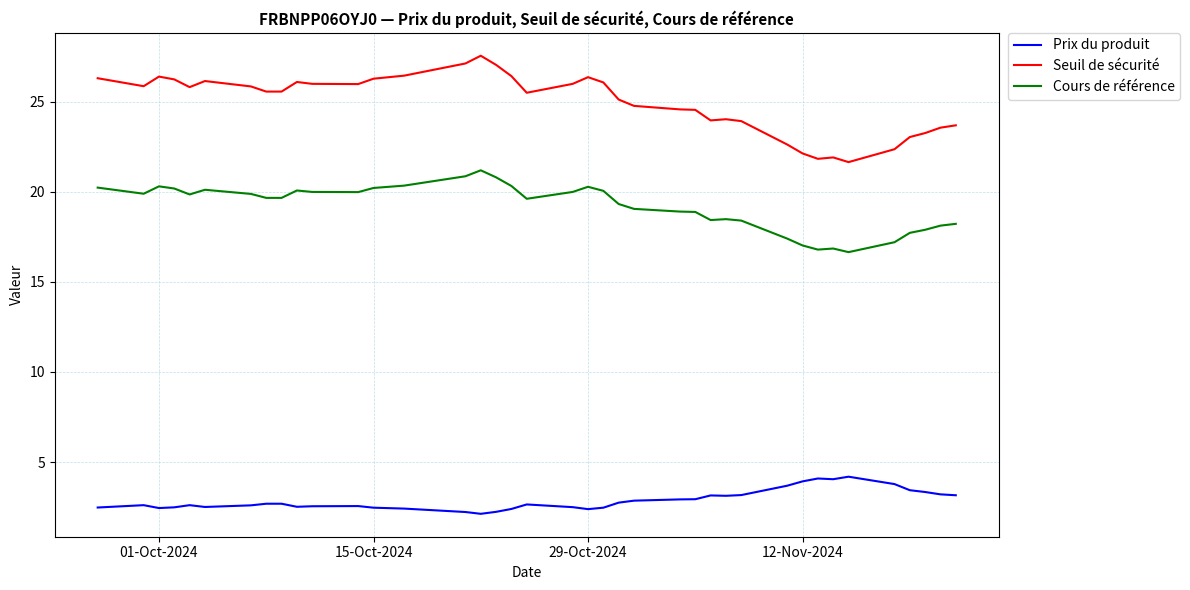

How many lines are shown in the chart?

3